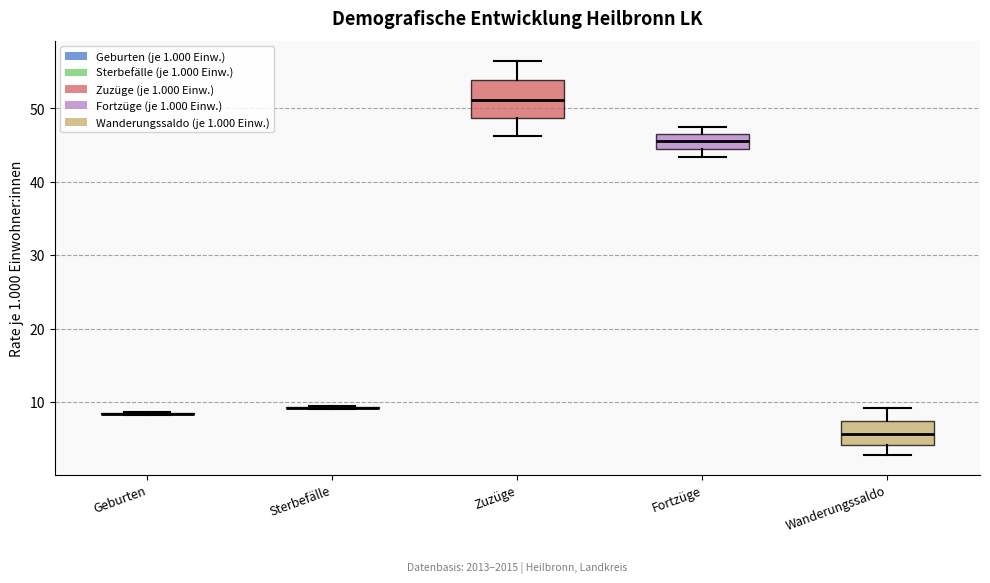

Reading left to right, transcribe this box plot: for each box, give where its median line is, the range the box spans, and where its two whiskers end, as read against the y-axis. The values are not printed on the chart, so give them approximately, as read against the axis.

Geburten: box collapsed to a line at 8, whiskers 8 to 9
Sterbefälle: box collapsed to a line at 9, whiskers 9 to 10
Zuzüge: median 51, box 49 to 54, whiskers 46 to 57
Fortzüge: median 46, box 45 to 47, whiskers 43 to 47 (just above the box's upper edge)
Wanderungssaldo: median 6, box 4 to 7, whiskers 3 to 9